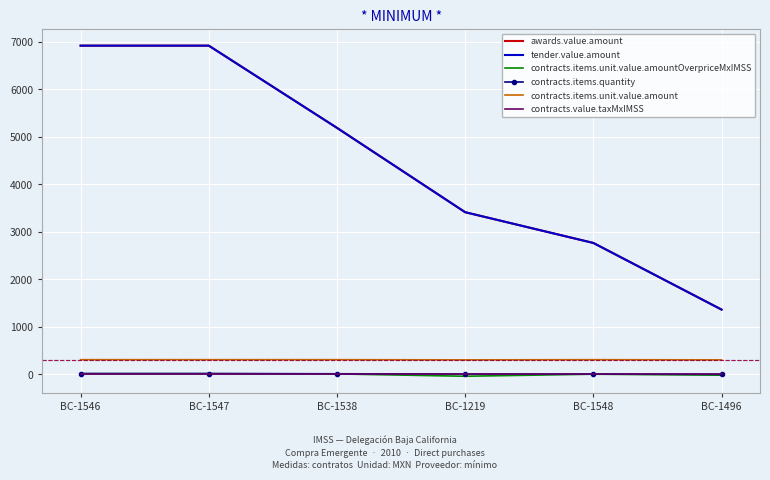

At which category is the sum across all series the highest?

BC-1546